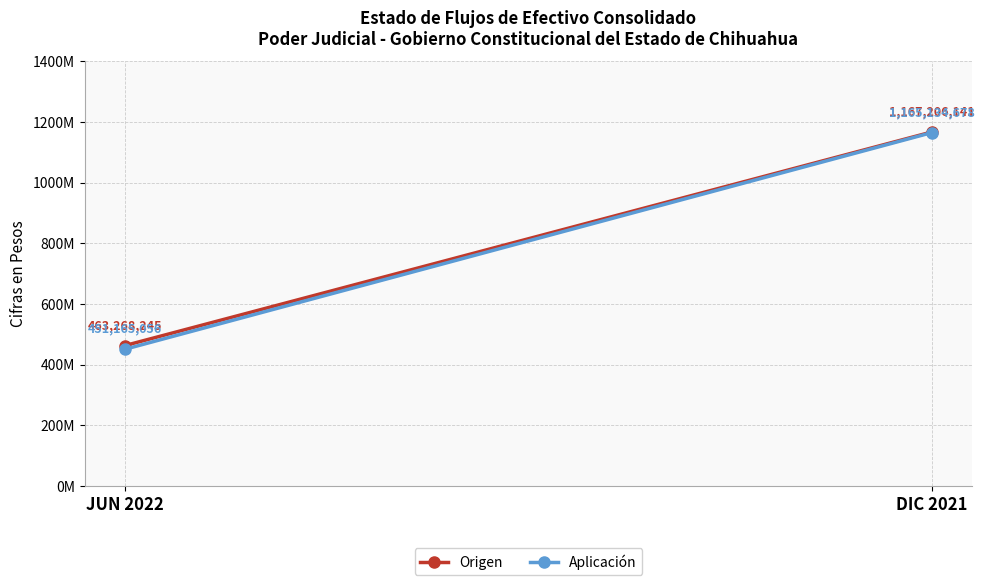

What is the value of the Origen point at the 2nd from the left?

1167206141